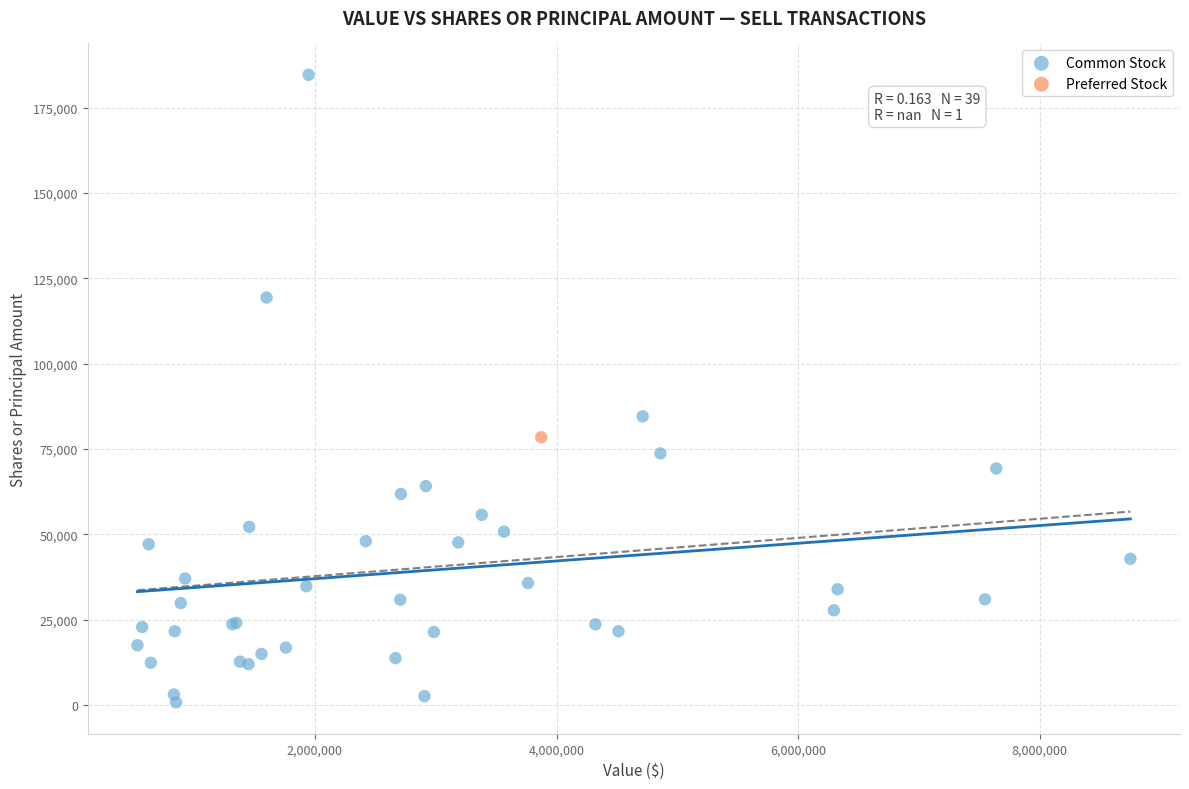

What are all the series names shown in the legend?

Common Stock, Preferred Stock